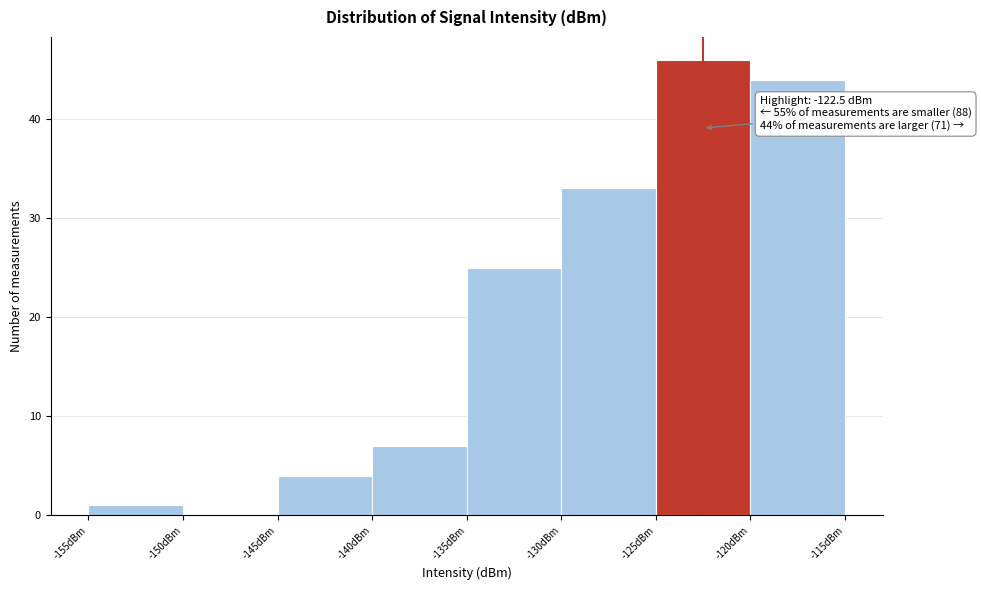

Over which range of the x-axis is the bar tallest?

-125 to -120